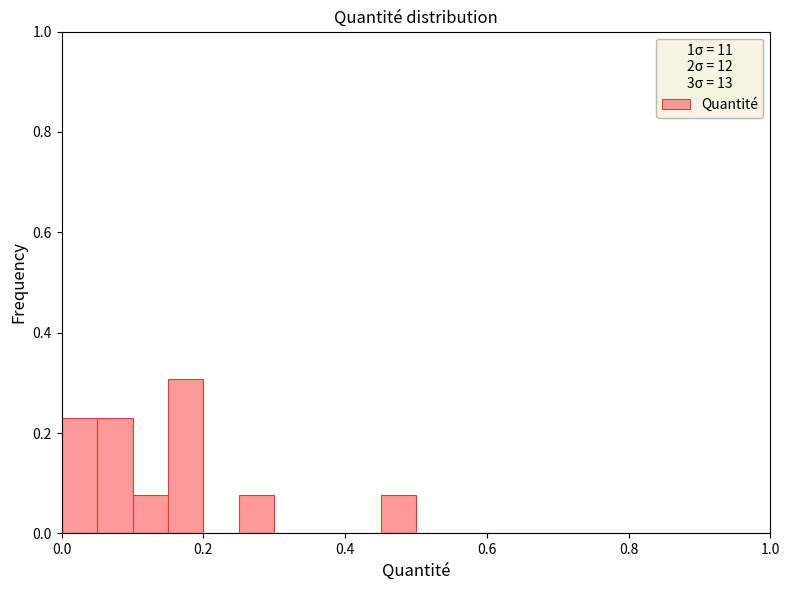

Read against the x-axis, roughly where is the centre of the tallest bar?

0.18